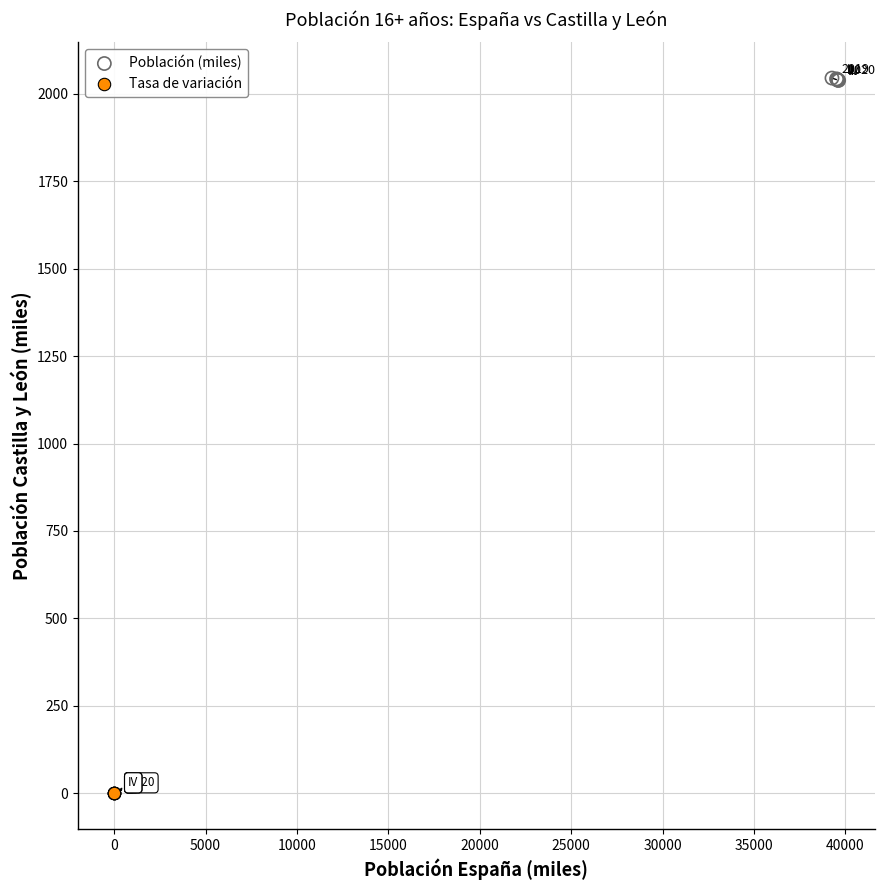

Which series reaches the maximum Y coordinate?

Población (miles)